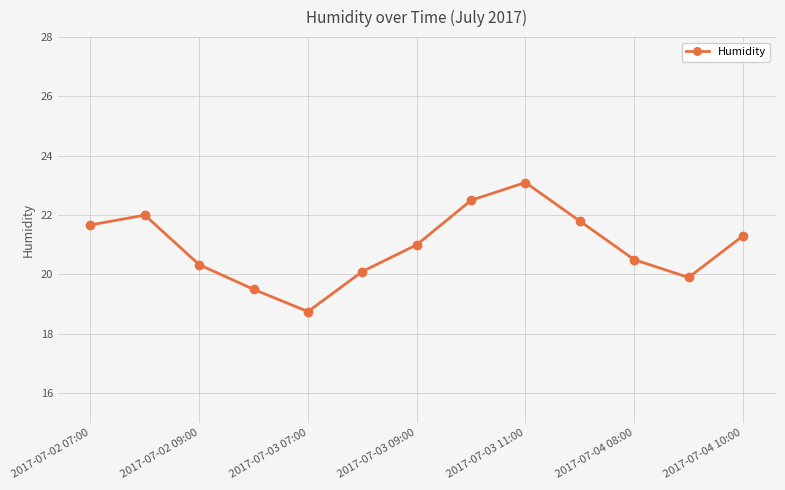

What is the average value?

21.0